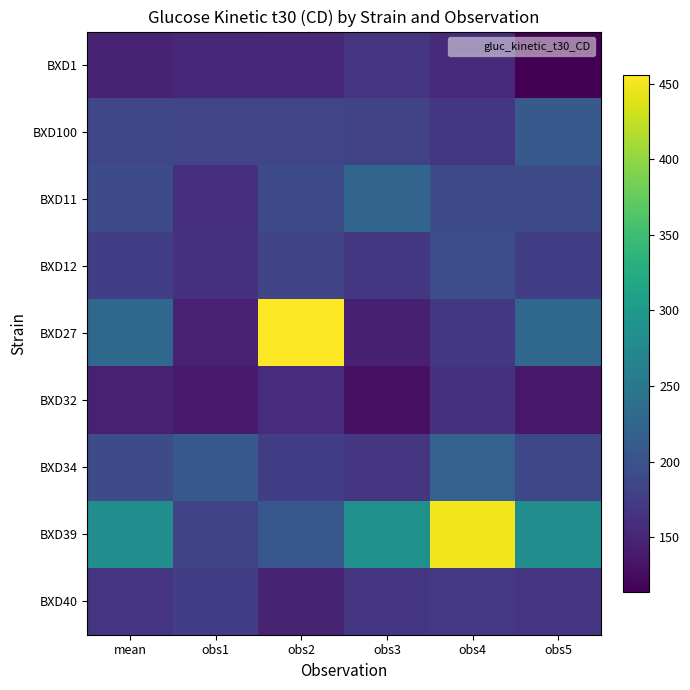

Which has a higher value, obs5 or mean?

mean